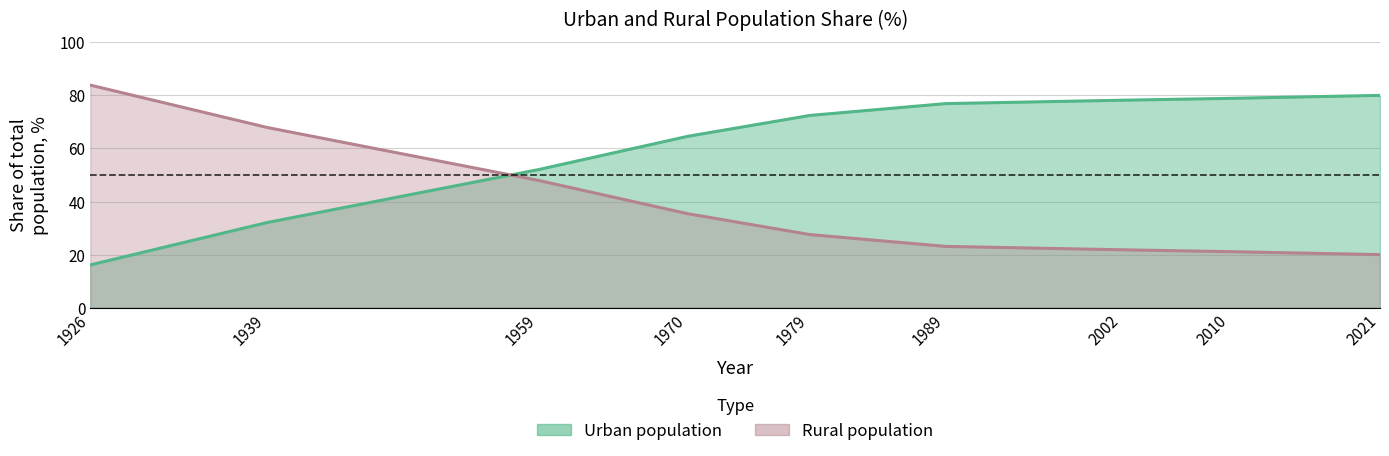

At which label does rural_pct reach its peak?

2021